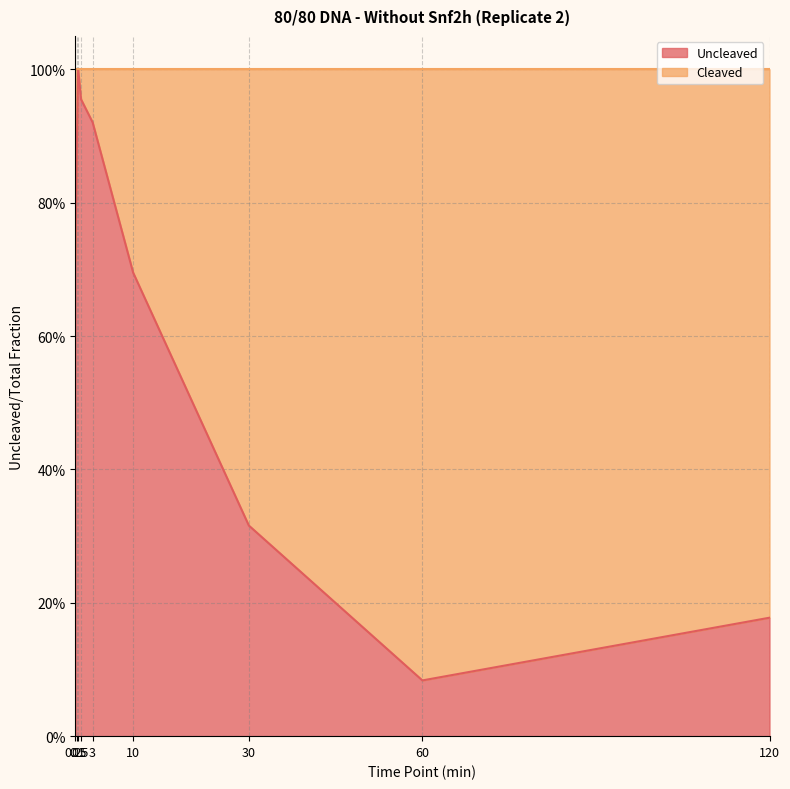

What is the maximum value shown in the chart?

1.0